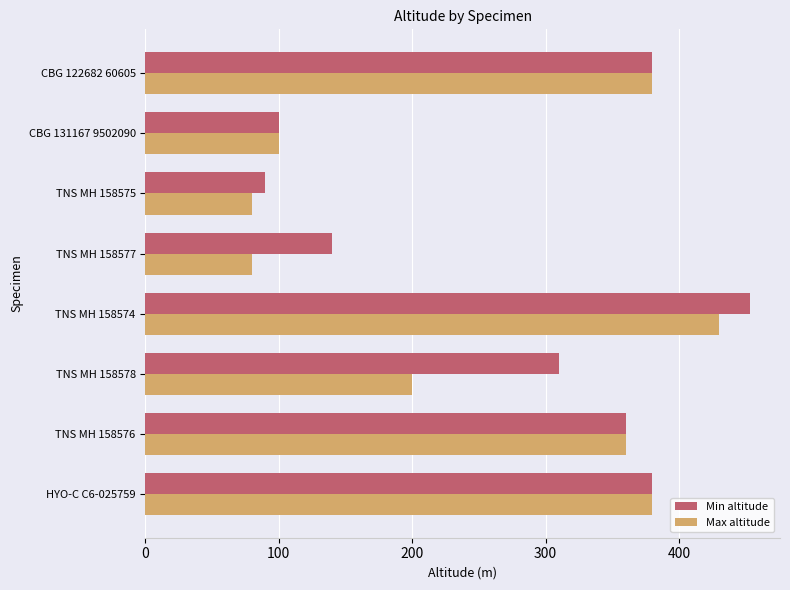

What is the difference between the maximum and second lowest values in the Min altitude series?

353